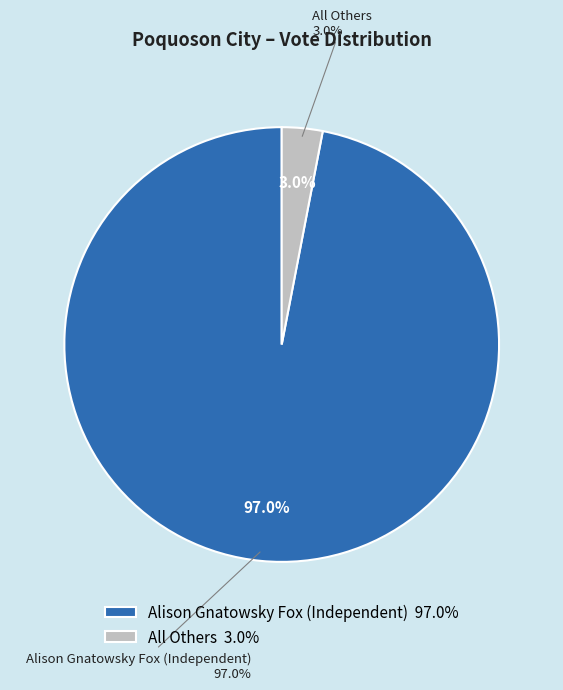

To the nearest percent, what is the difference between the All Others and Alison Gnatowsky Fox (Independent) slice percentages?

94%